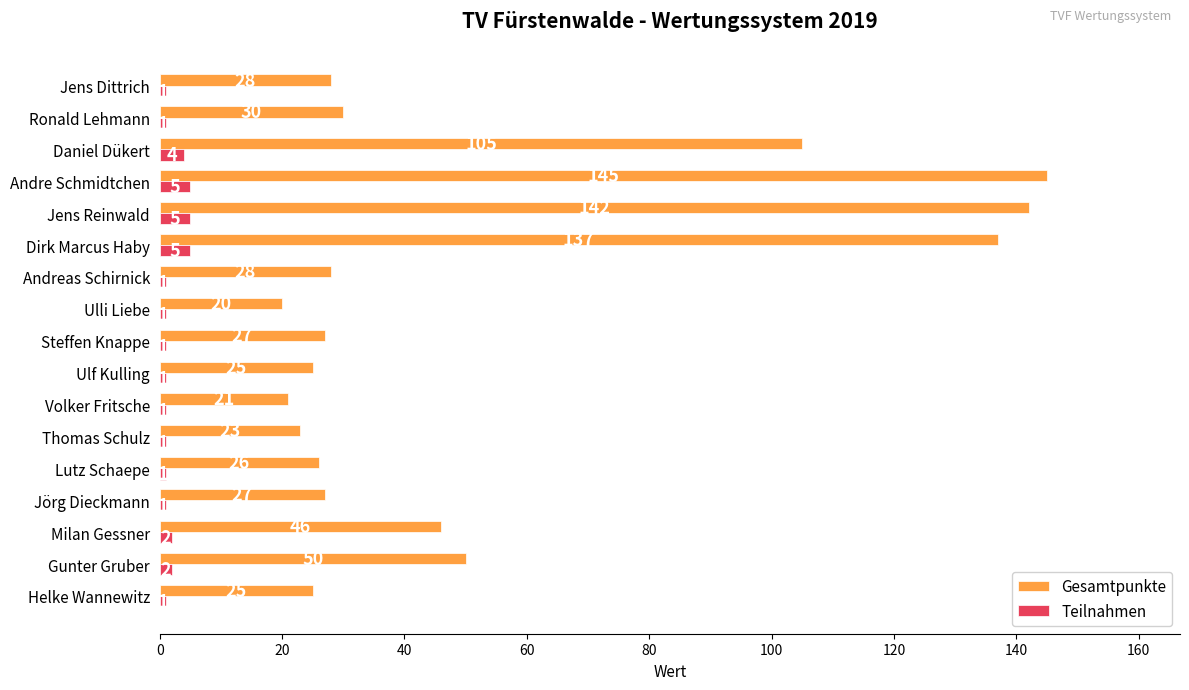

What is the sum of the Teilnahmen values at Volker Fritsche and Dirk Marcus Haby?

6